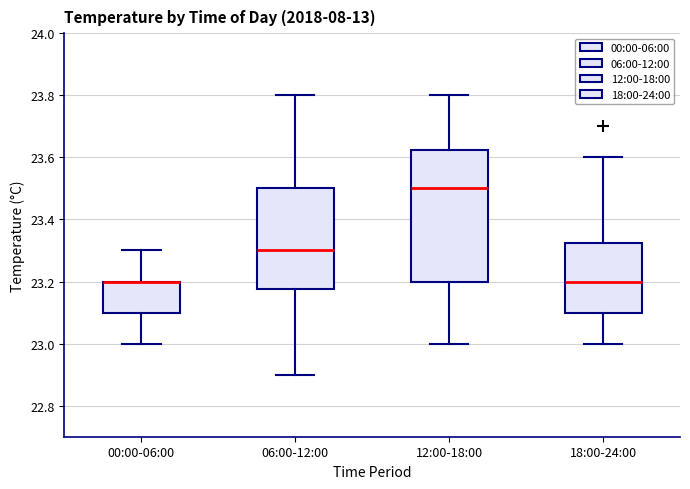

Where does the lower whisker of the box for 00:00-06:00 end on the y-axis? The values are not printed on the chart, so give them approximately, as read against the axis.

23.00